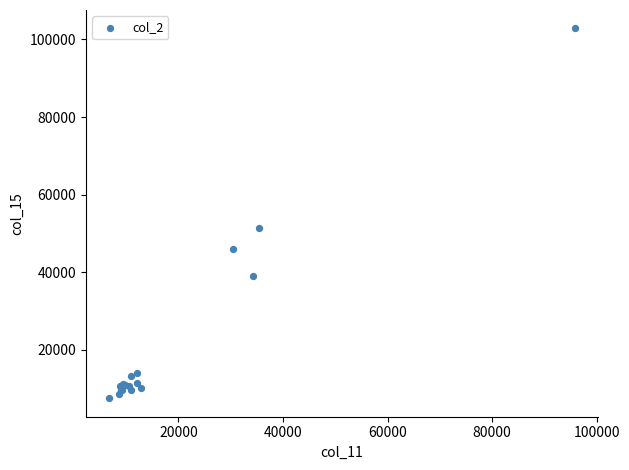

What Y value in the scatter plot is closest to 55148?

51378.0